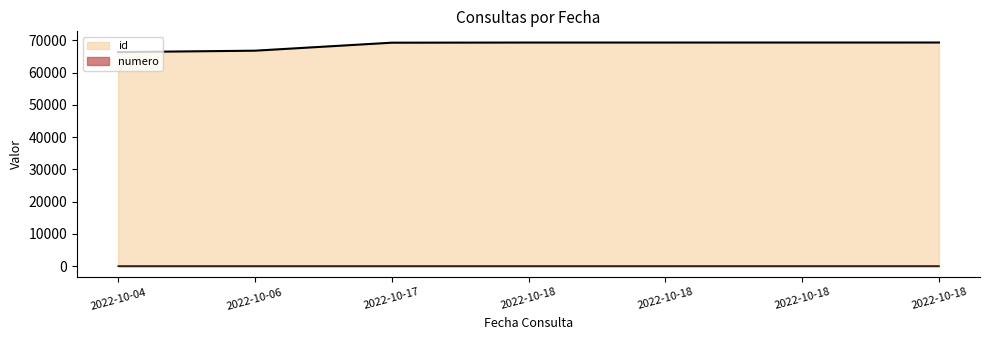

At 2022-10-04, list the series in order from largest to smallest.

id, numero